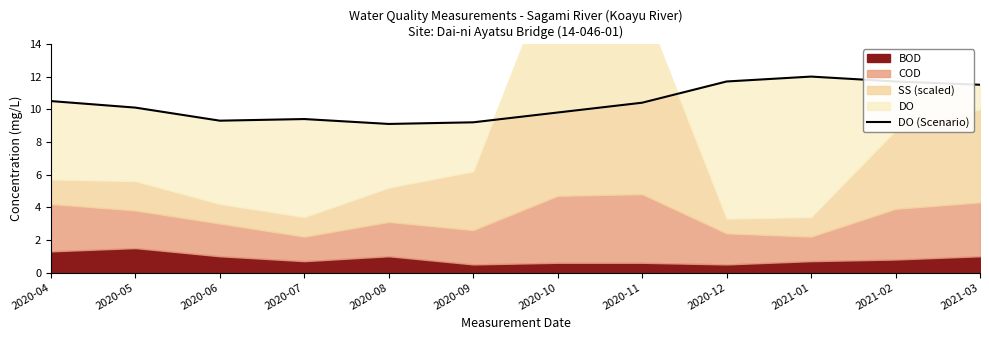

What is the maximum value shown in the chart?

12.0